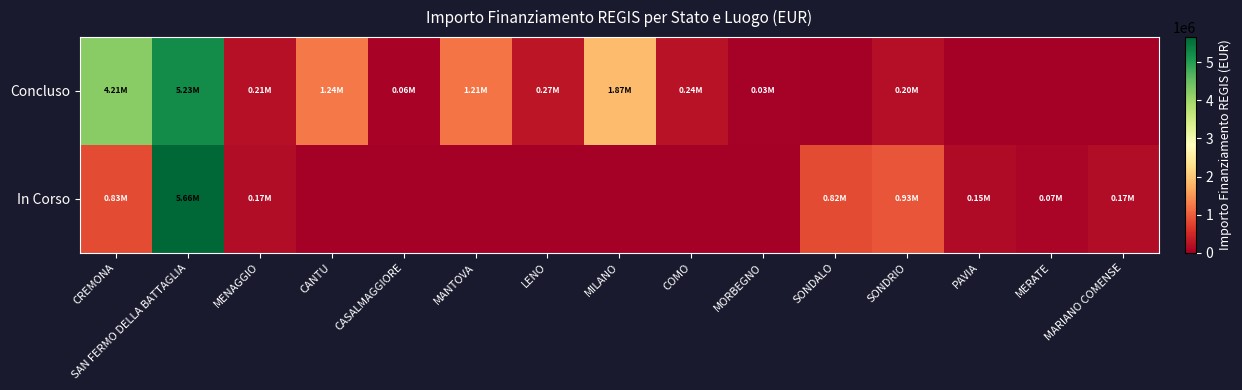

Reading left to right, extract all data points from this chart.

Concluso: CREMONA=4210986.8	SAN FERMO DELLA BATTAGLIA=5234015.0	MENAGGIO=212514.4	CANTU=1242450.0	CASALMAGGIORE=57564.0	MANTOVA=1206048.8	LENO=269021.9	MILANO=1866366.7	COMO=238753.7	MORBEGNO=26461.8	SONDALO=0.0	SONDRIO=198433.0	PAVIA=0.0	MERATE=0.0	MARIANO COMENSE=0.0
In Corso: CREMONA=833874.0	SAN FERMO DELLA BATTAGLIA=5662257.7	MENAGGIO=165553.7	CANTU=0.0	CASALMAGGIORE=0.0	MANTOVA=0.0	LENO=0.0	MILANO=0.0	COMO=0.0	MORBEGNO=0.0	SONDALO=820318.0	SONDRIO=927163.6	PAVIA=149694.7	MERATE=75000.0	MARIANO COMENSE=165553.7